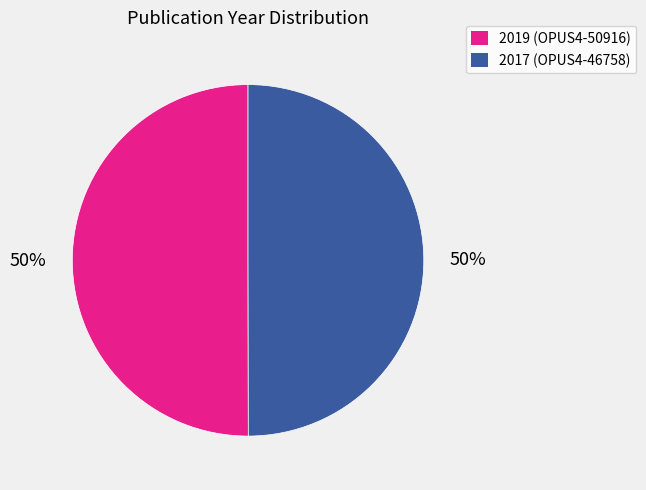

Do 2019 (OPUS4-50916) and 2017 (OPUS4-46758) together represent more than half of the pie?

Yes